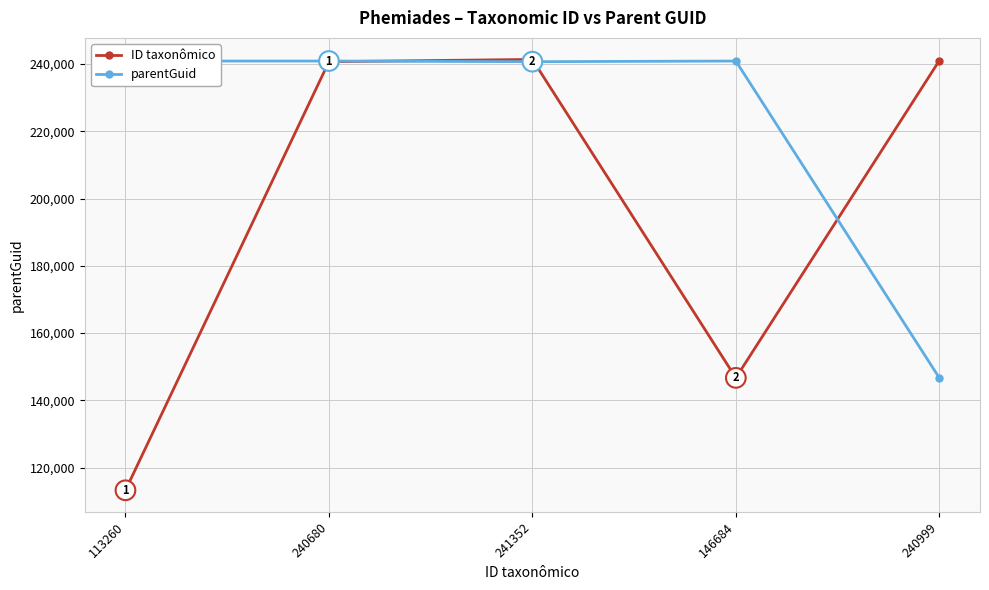

What is the label of the 4th point from the left?

146684